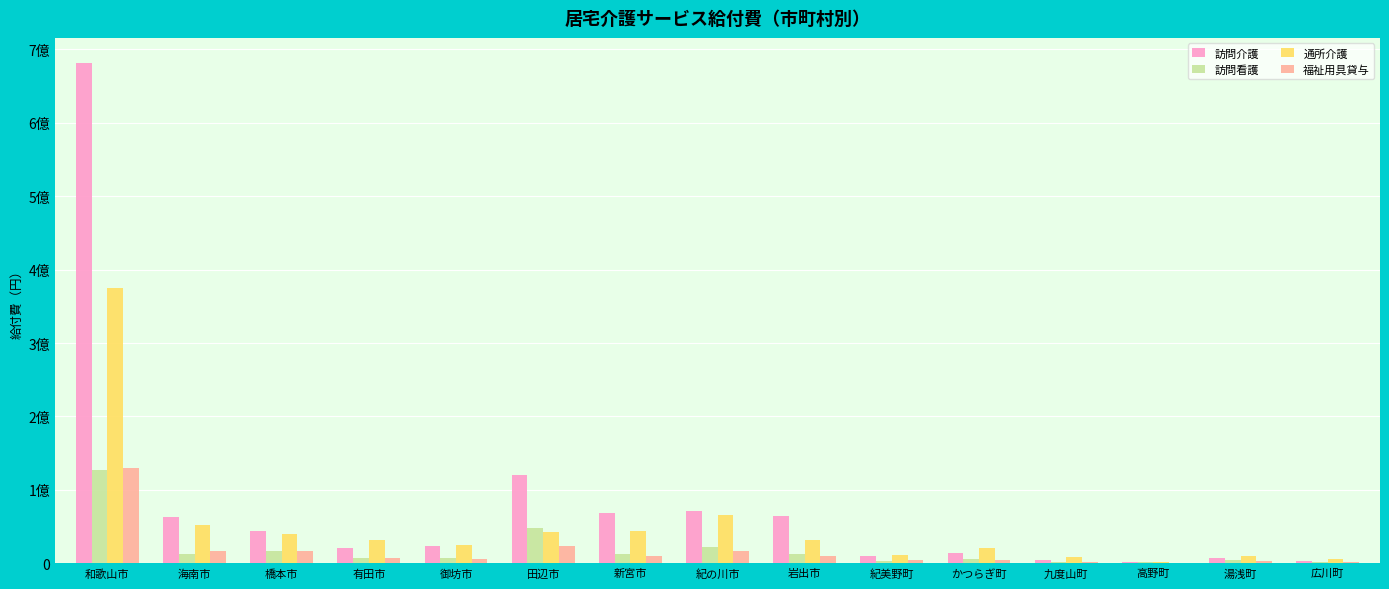

What are all the series names shown in the legend?

訪問介護, 訪問看護, 通所介護, 福祉用具貸与